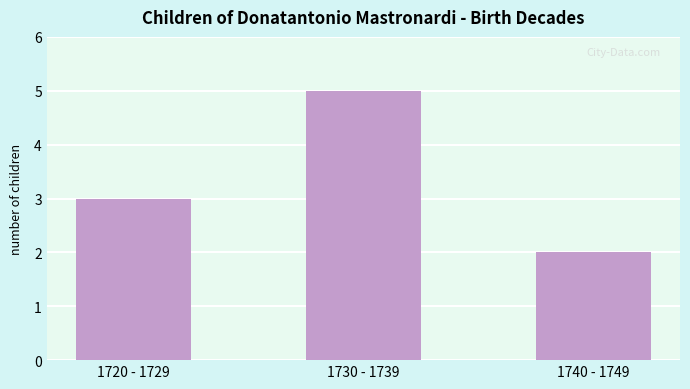

List the labels in order of value, largest first.

1730 - 1739, 1720 - 1729, 1740 - 1749